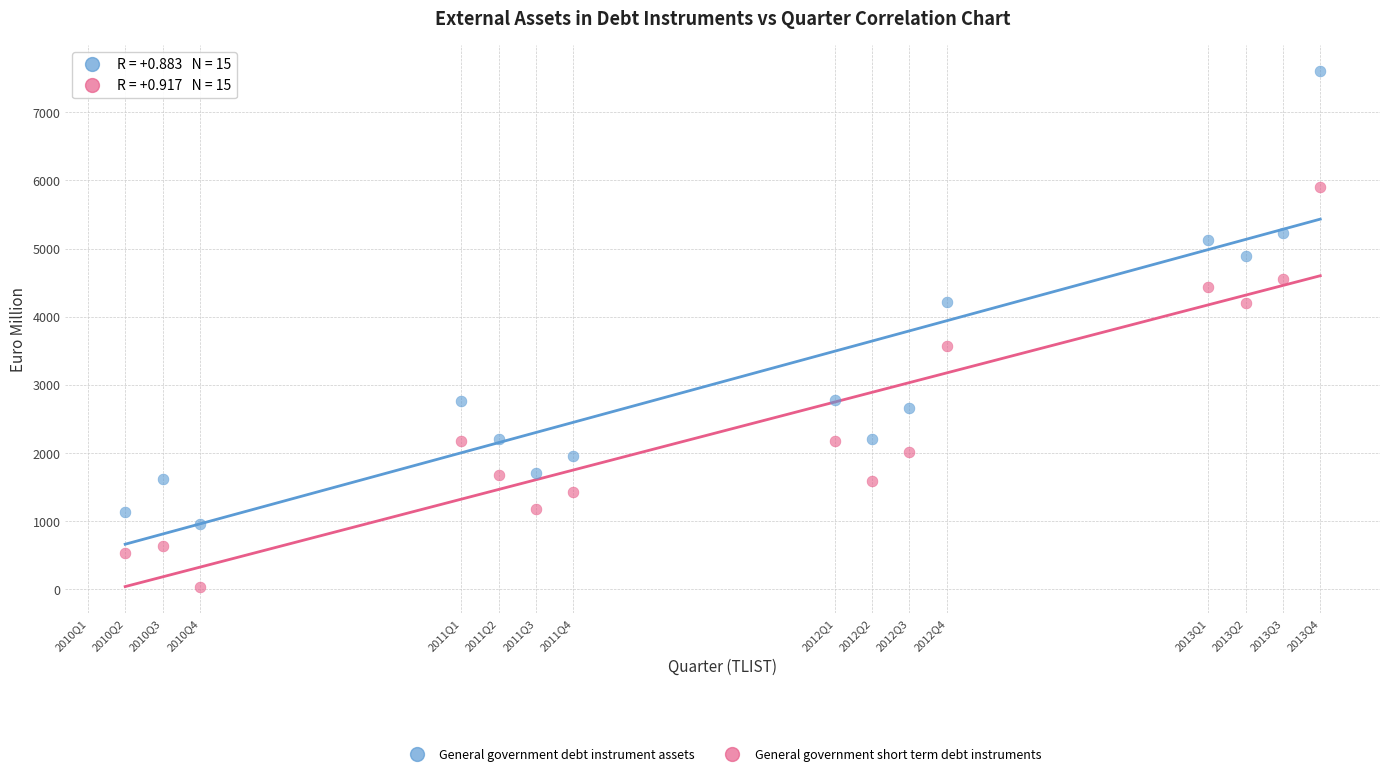

Across all series, what Y value is closest to 3816?

3574